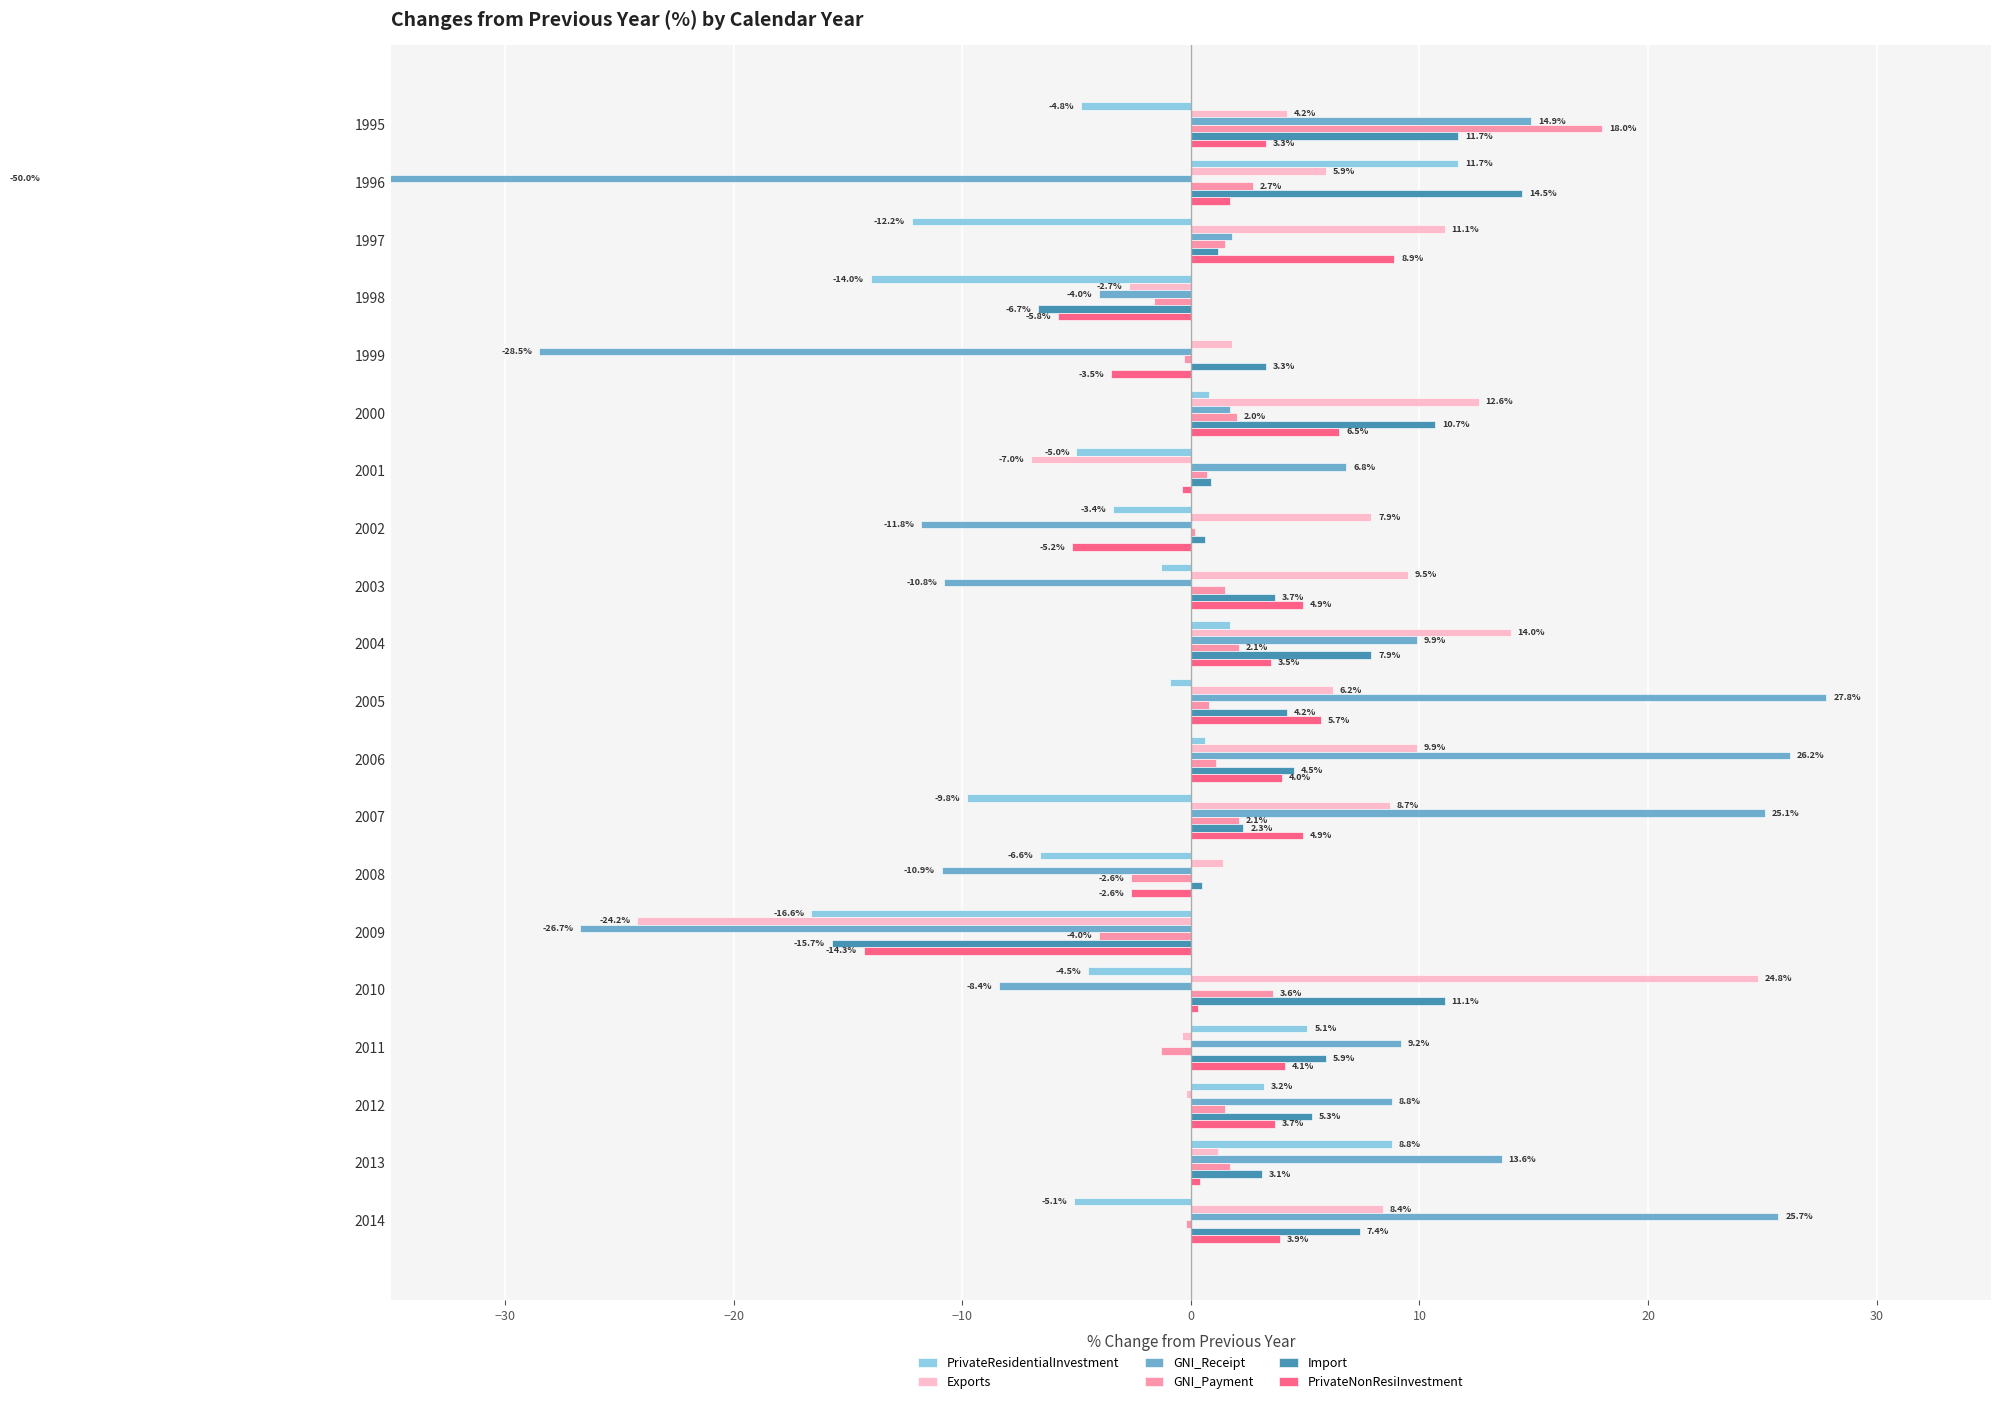

Reading right to left, list all the values displayed in this chart.

PrivateResidentialInvestment: -5.1	8.8	3.2	5.1	-4.5	-16.6	-6.6	-9.8	0.6	-0.9	1.7	-1.3	-3.4	-5.0	0.8	0.0	-14.0	-12.2	11.7	-4.8
Exports: 8.4	1.2	-0.2	-0.4	24.8	-24.2	1.4	8.7	9.9	6.2	14.0	9.5	7.9	-7.0	12.6	1.8	-2.7	11.1	5.9	4.2
GNI_Receipt: 25.7	13.6	8.8	9.2	-8.4	-26.7	-10.9	25.1	26.2	27.8	9.9	-10.8	-11.8	6.8	1.7	-28.5	-4.0	1.8	-50.0	14.9
GNI_Payment: -0.2	1.7	1.5	-1.3	3.6	-4.0	-2.6	2.1	1.1	0.8	2.1	1.5	0.2	0.7	2.0	-0.3	-1.6	1.5	2.7	18.0
Import: 7.4	3.1	5.3	5.9	11.1	-15.7	0.5	2.3	4.5	4.2	7.9	3.7	0.6	0.9	10.7	3.3	-6.7	1.2	14.5	11.7
PrivateNonResiInvestment: 3.9	0.4	3.7	4.1	0.3	-14.3	-2.6	4.9	4.0	5.7	3.5	4.9	-5.2	-0.4	6.5	-3.5	-5.8	8.9	1.7	3.3